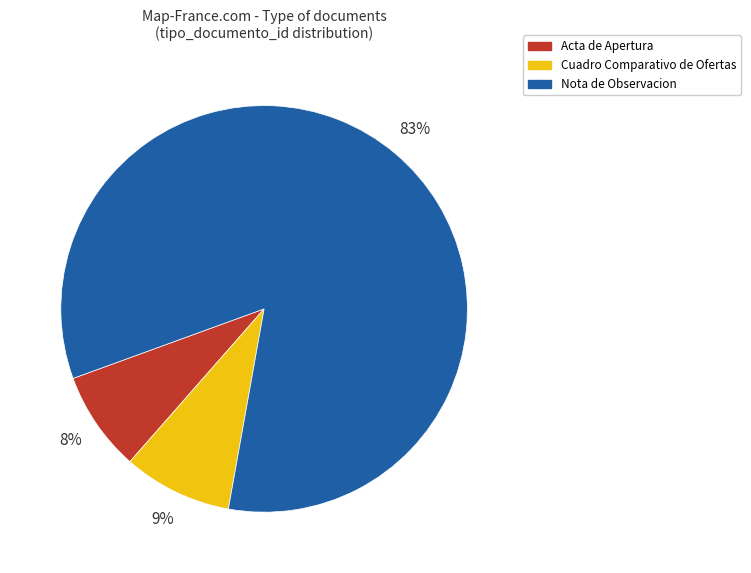

What percentage is the Cuadro Comparativo de Ofertas slice, to the nearest percent?

9%